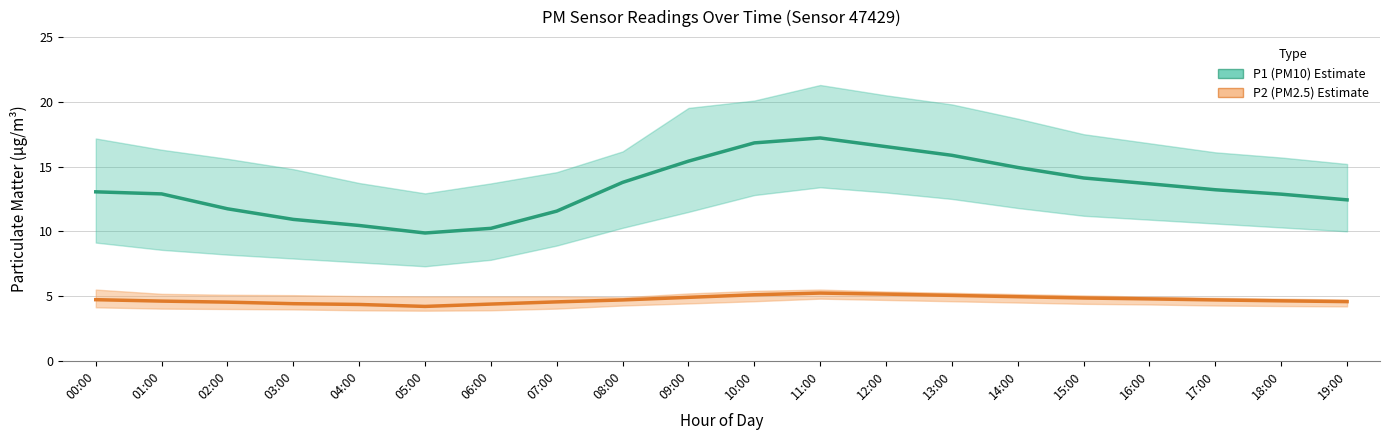

True or false: P1 (PM10) has a value of 9.9 at 05:00.

True